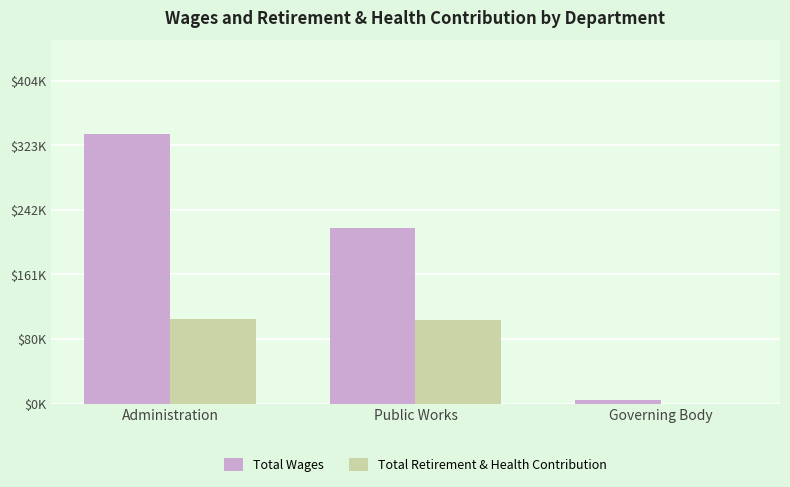

What are all the series names shown in the legend?

Total Wages, Total Retirement & Health Contribution